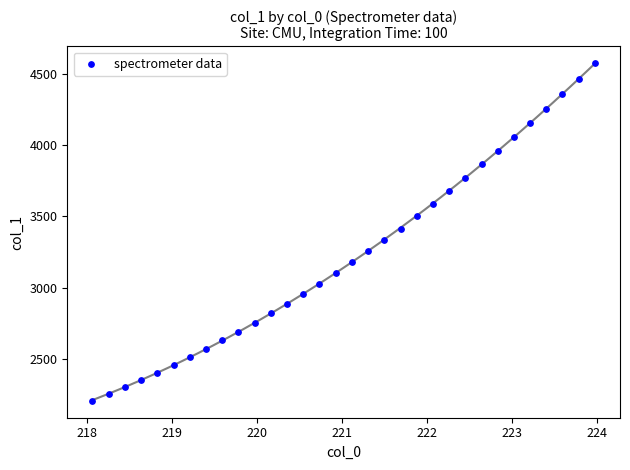

What is the range of X values (max minus min)?

5.9